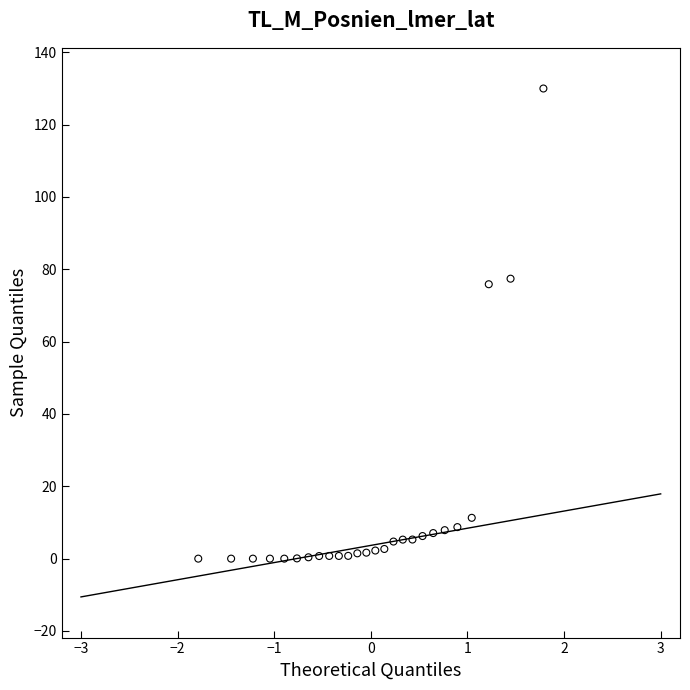

What is the range of X values (max minus min)?

3.6